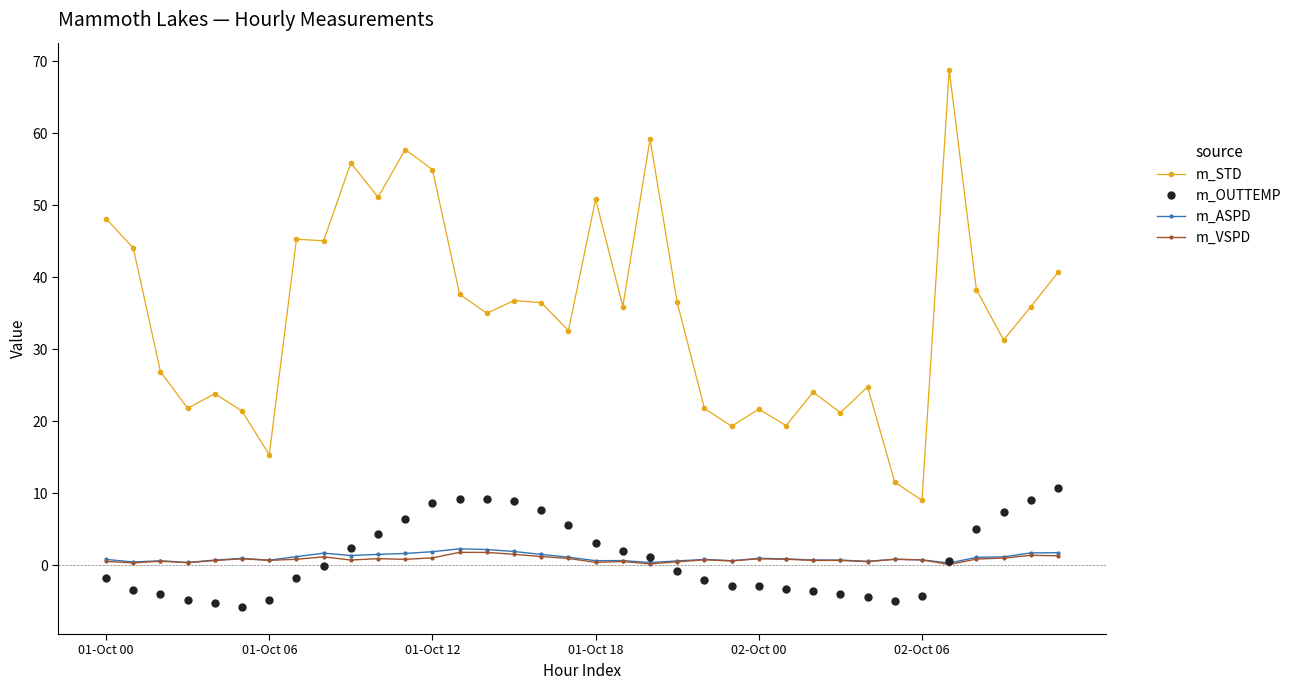

What is the smallest value displayed?

-5.8